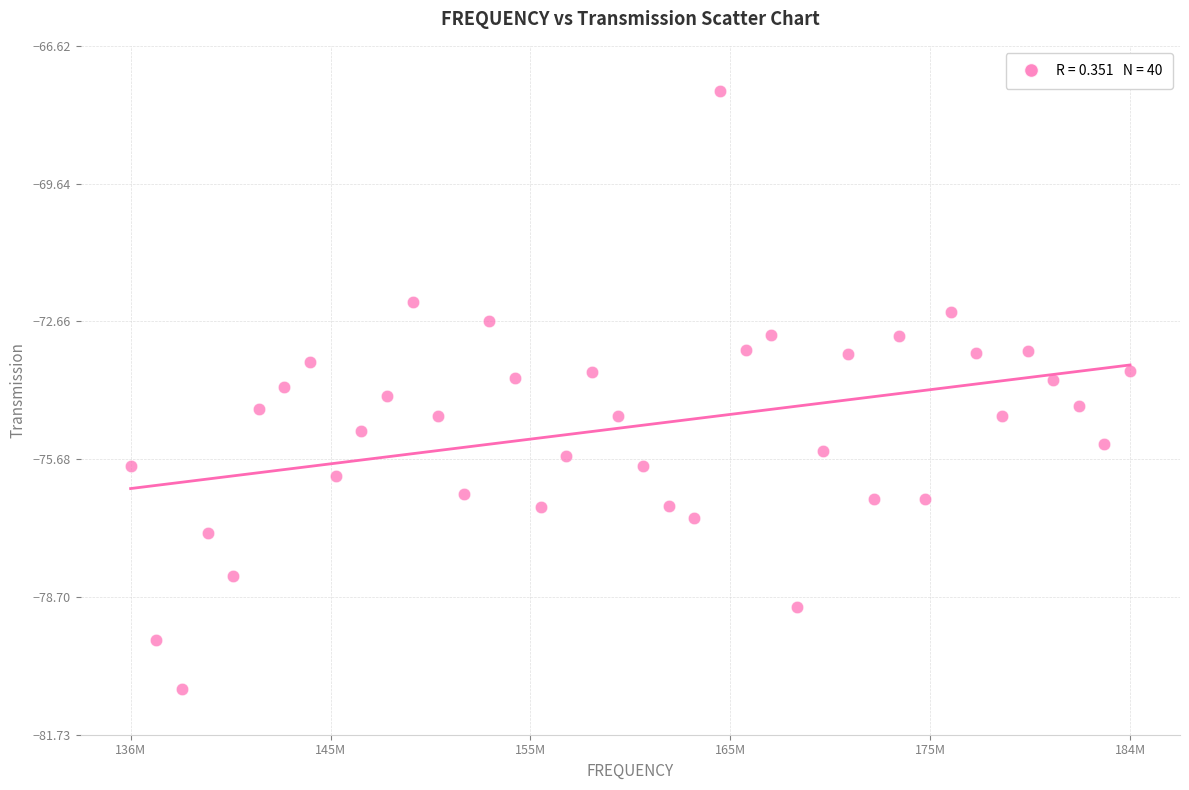

What is the range of Y values (max minus min)?

13.1